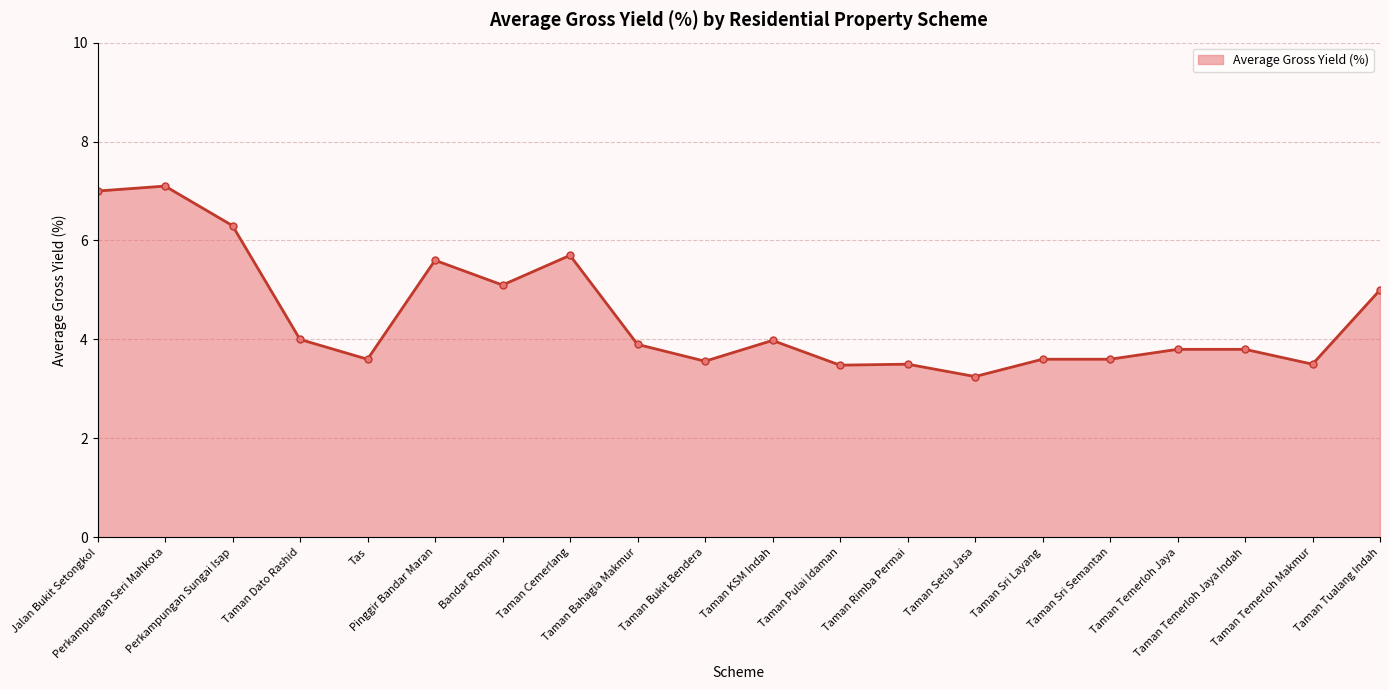

Which has a higher value, Jalan Bukit Setongkol or Taman Sri Semantan?

Jalan Bukit Setongkol